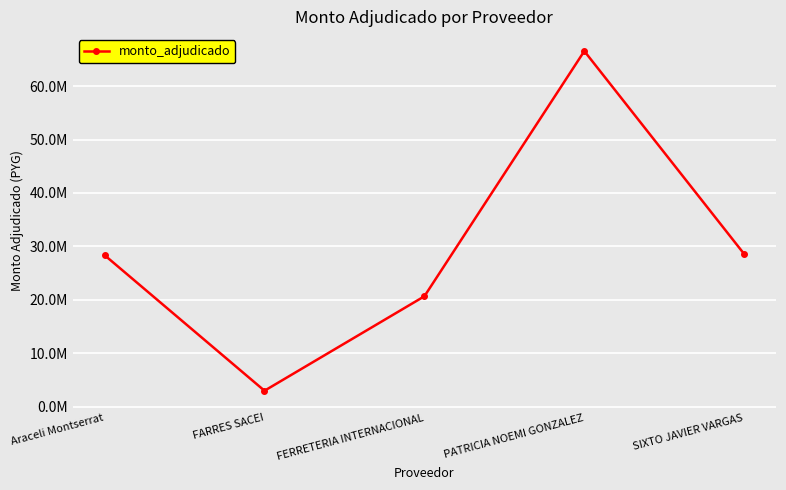

List the labels in order of value, smallest first.

FARRES SACEI, FERRETERIA INTERNACIONAL, Araceli Montserrat, SIXTO JAVIER VARGAS, PATRICIA NOEMI GONZALEZ